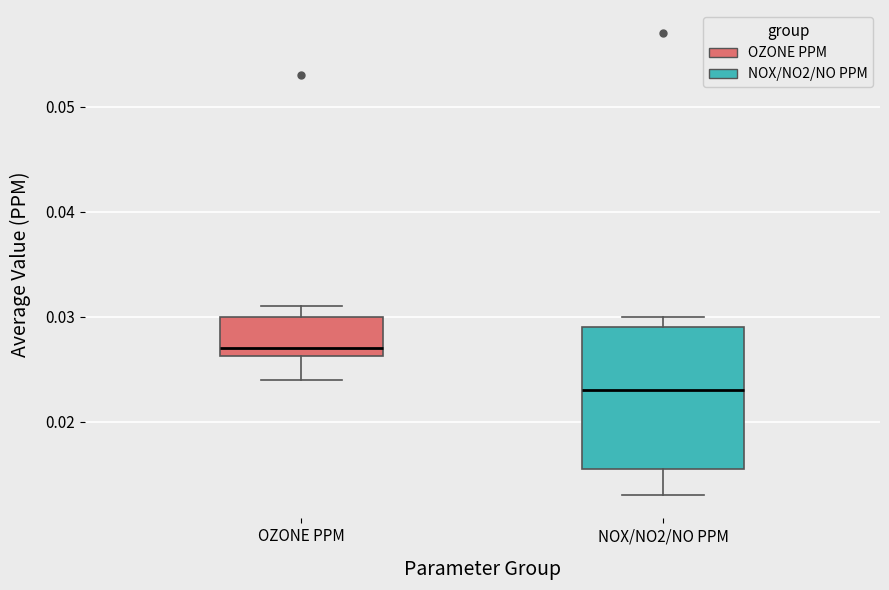

Which box has the highest median line?

OZONE PPM